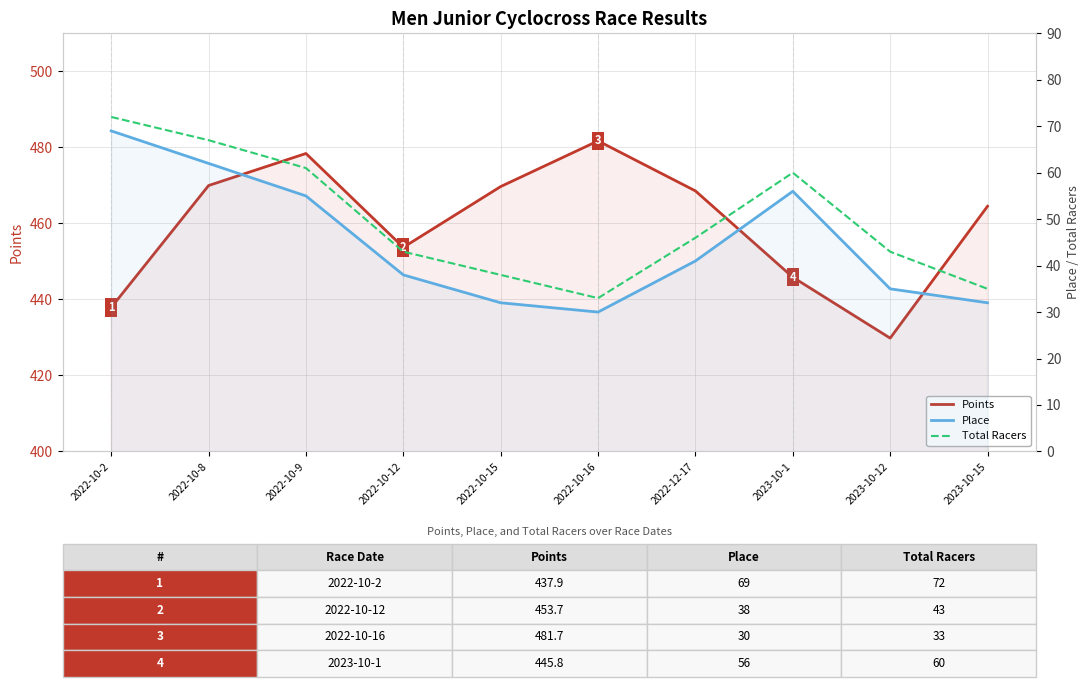

What is the highest value of the Points series?

481.7